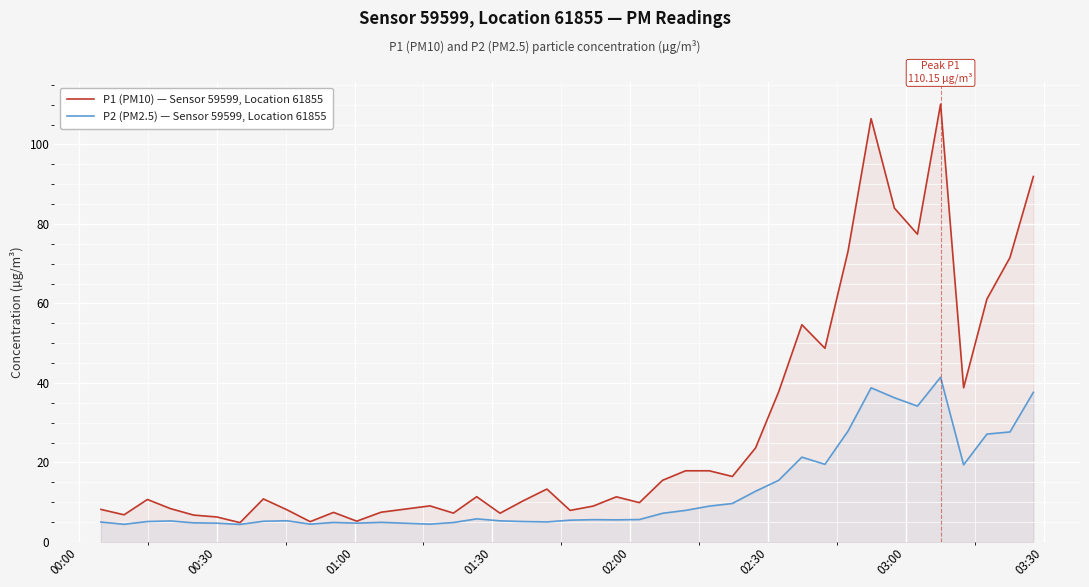

Which series has the largest range (max minus min)?

P1 (PM10) — Sensor 59599, Location 61855